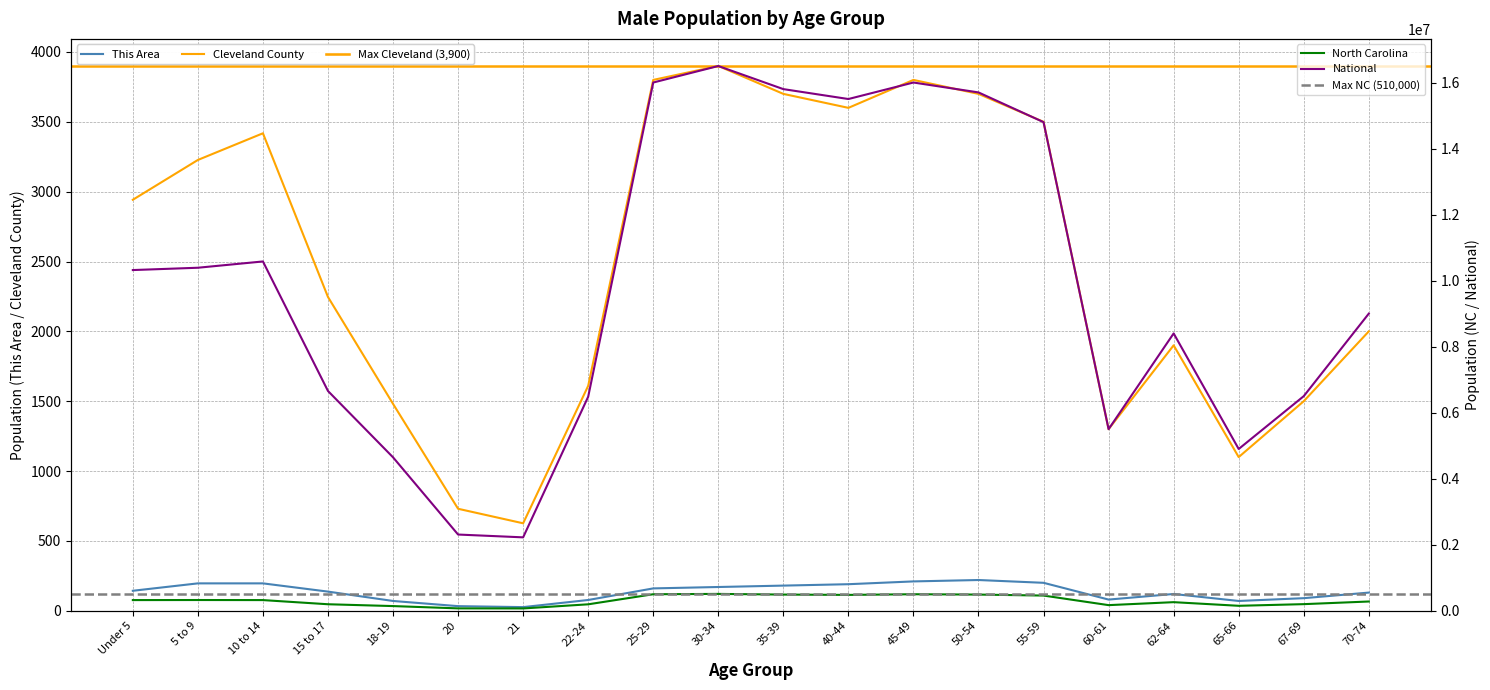

At which category is the sum across all series the highest?

30-34